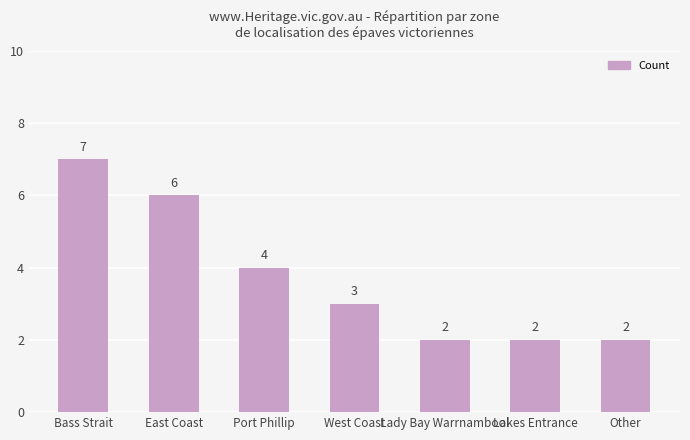

How many categories are shown in the chart?

7